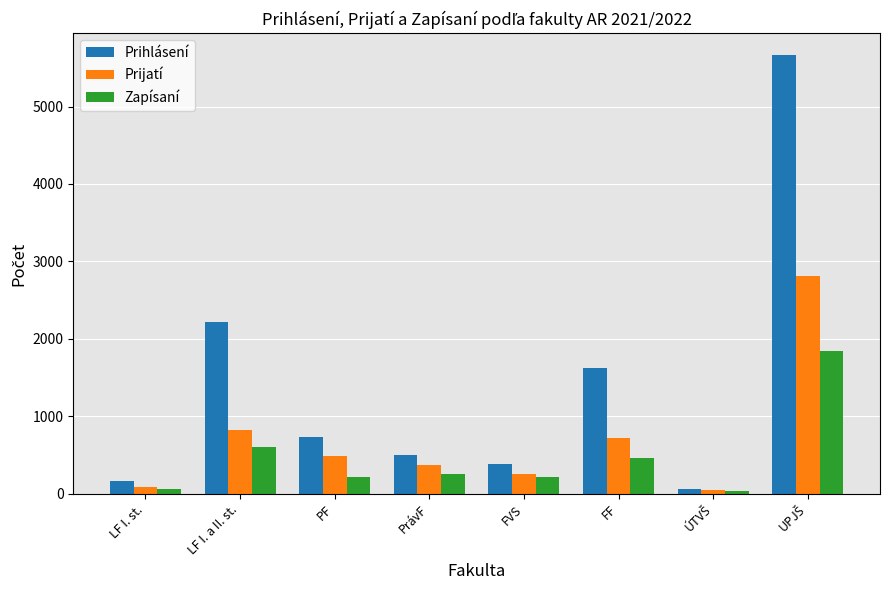

What value does the Zapísaní series have at PrávF, to the nearest 10?

250